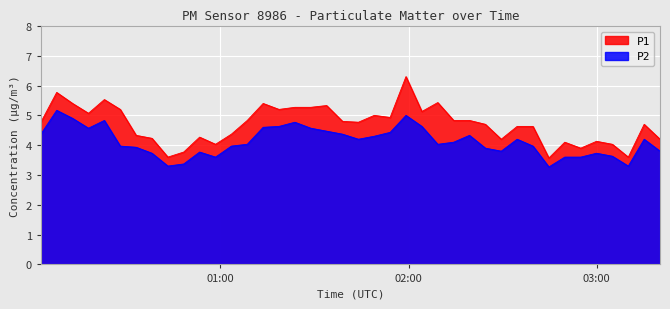

At which category is the sum across all series the highest?

2023-04-15T01:59:10